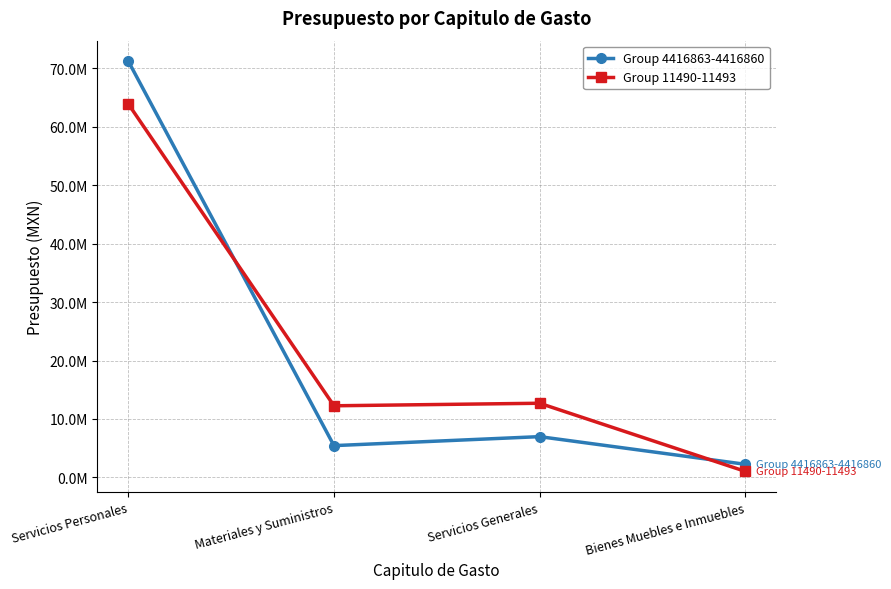

Where is Group 4416863-4416860 nearest to the value 36748087?

Servicios Generales